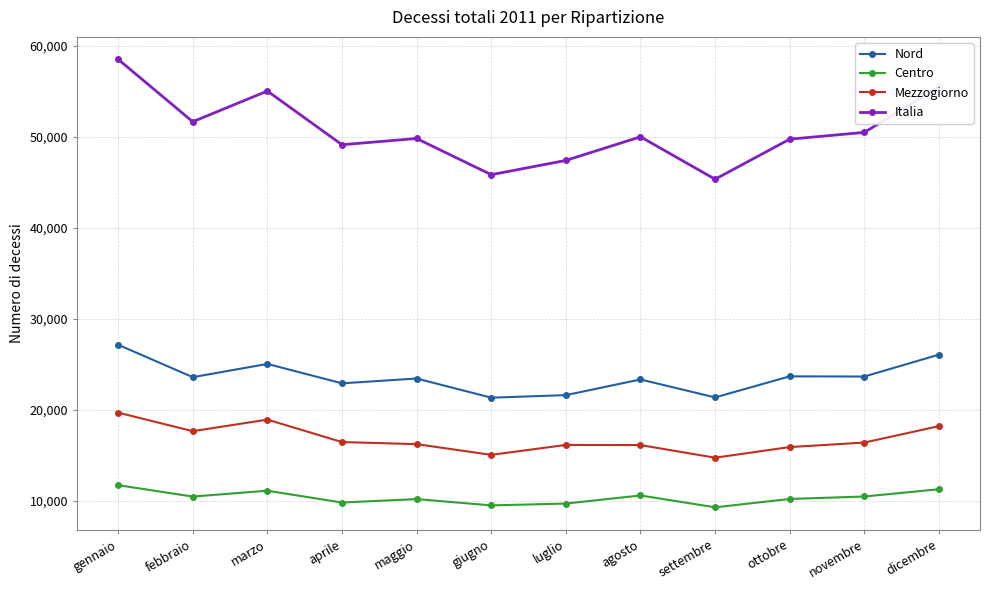

True or false: Italia and Centro cross at least once.

False